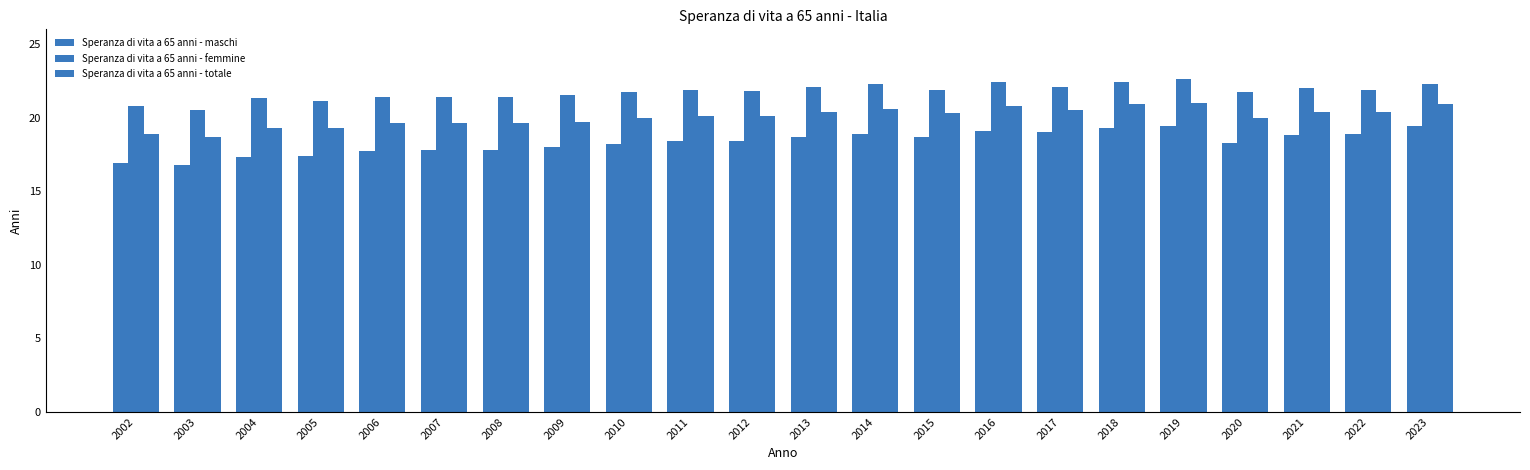

Reading right to left, what are all the values shown in this chart?

Speranza di vita a 65 anni - maschi: 2023=19.4	2022=18.9	2021=18.8	2020=18.3	2019=19.4	2018=19.3	2017=19.0	2016=19.1	2015=18.7	2014=18.9	2013=18.7	2012=18.4	2011=18.4	2010=18.2	2009=18.0	2008=17.8	2007=17.8	2006=17.7	2005=17.4	2004=17.3	2003=16.8	2002=16.9
Speranza di vita a 65 anni - femmine: 2023=22.3	2022=21.9	2021=22.0	2020=21.7	2019=22.6	2018=22.4	2017=22.1	2016=22.4	2015=21.9	2014=22.3	2013=22.1	2012=21.8	2011=21.9	2010=21.7	2009=21.5	2008=21.4	2007=21.4	2006=21.4	2005=21.1	2004=21.3	2003=20.5	2002=20.8
Speranza di vita a 65 anni - totale: 2023=20.9	2022=20.4	2021=20.4	2020=20.0	2019=21.0	2018=20.9	2017=20.5	2016=20.8	2015=20.3	2014=20.6	2013=20.4	2012=20.1	2011=20.1	2010=20.0	2009=19.7	2008=19.6	2007=19.6	2006=19.6	2005=19.3	2004=19.3	2003=18.7	2002=18.9